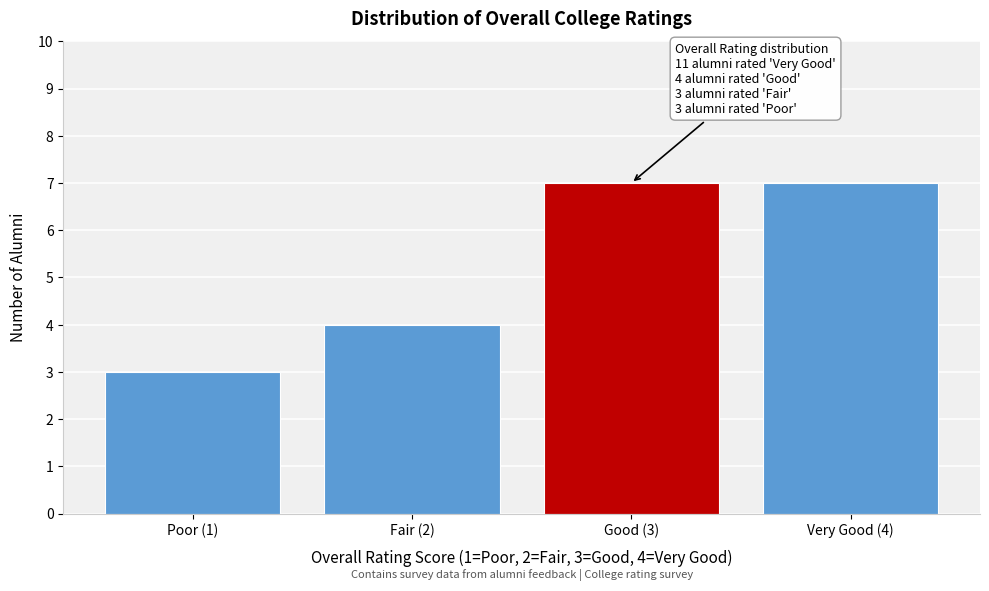

Reading left to right, transcribe all the data shown in this chart.

Poor (1)=3	Fair (2)=4	Good (3)=7	Very Good (4)=7